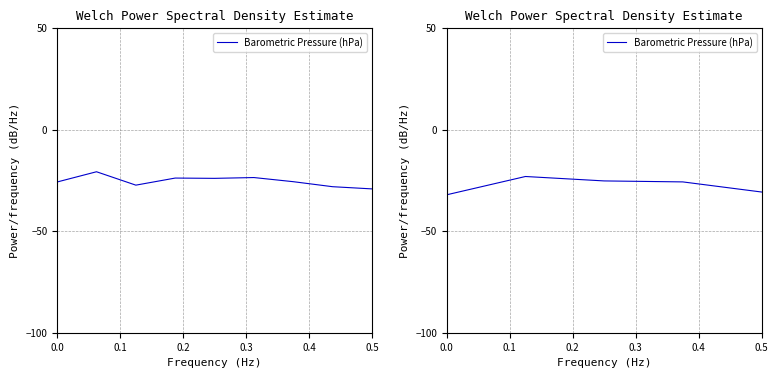

True or false: there are more than 0 points higher than both neighbors.

True